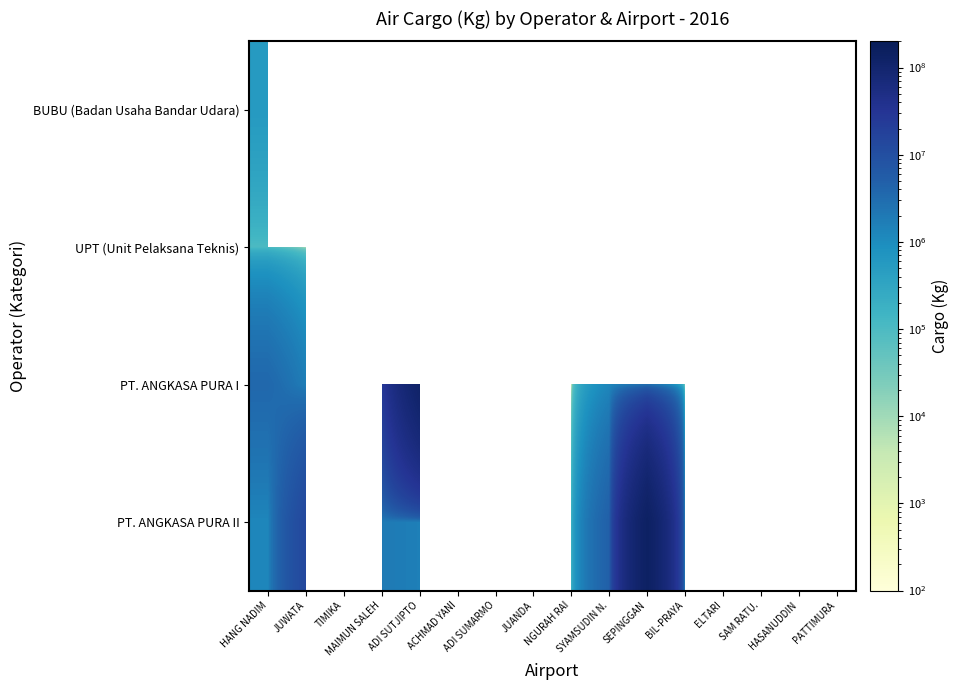

Is it true that PT. ANGKASA PURA I equals 81.0 at NGURAH RAI?

True